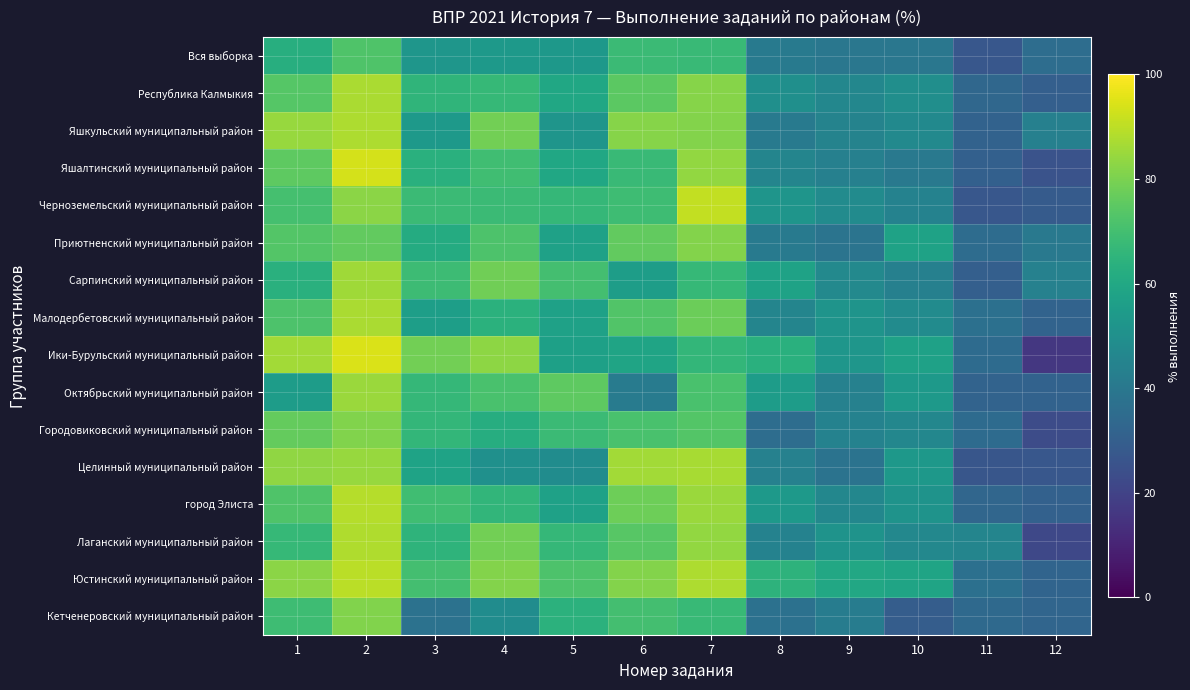

How many data points does each series have?

12